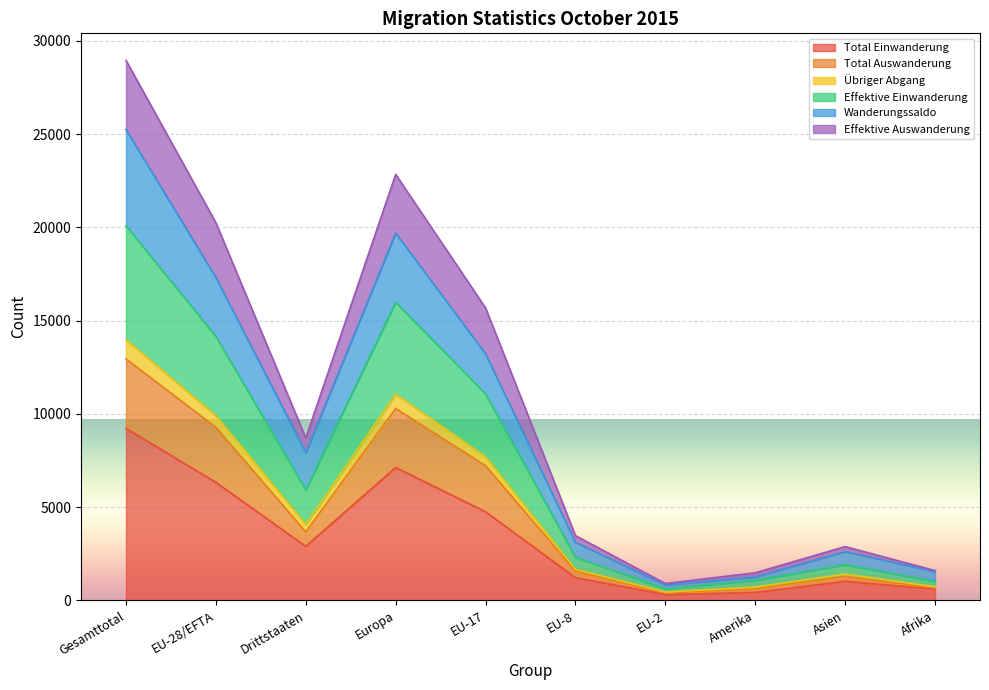

Is it true that Effektive Auswanderung equals 706 at Asien?

False